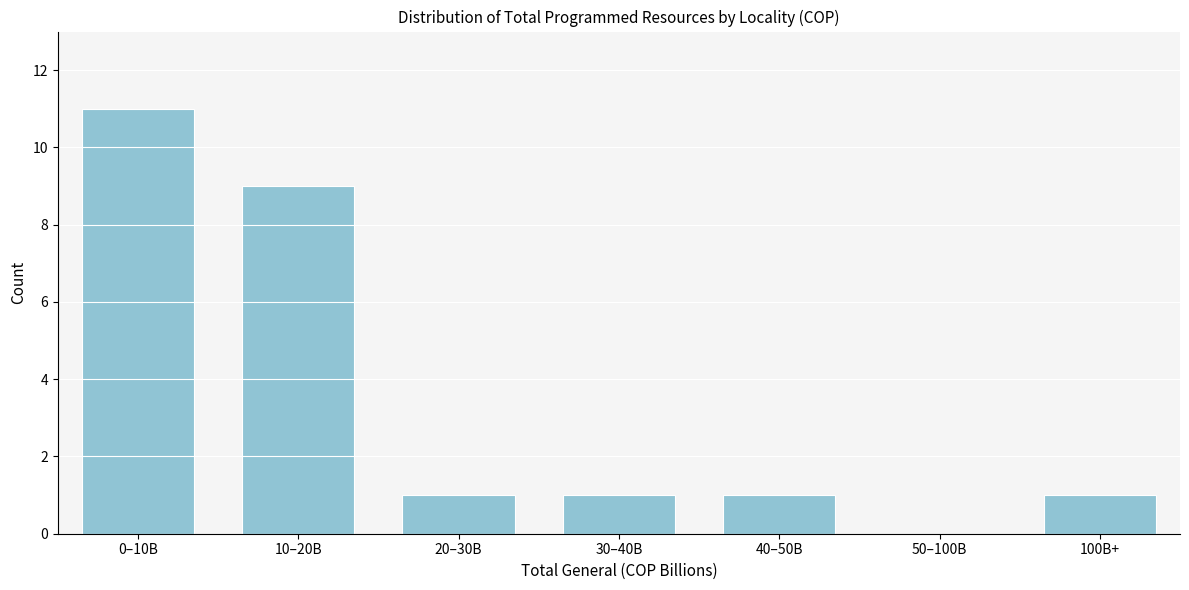

Reading right to left, transcribe all the data shown in this chart.

100B+=1	50–100B=0	40–50B=1	30–40B=1	20–30B=1	10–20B=9	0–10B=11